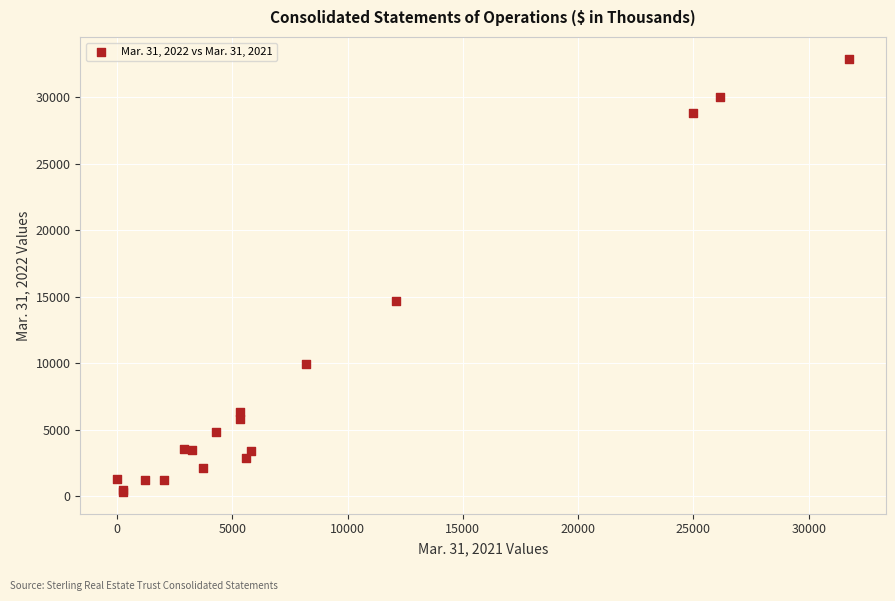

What Y value in the scatter plot is closest to 16615?

14689